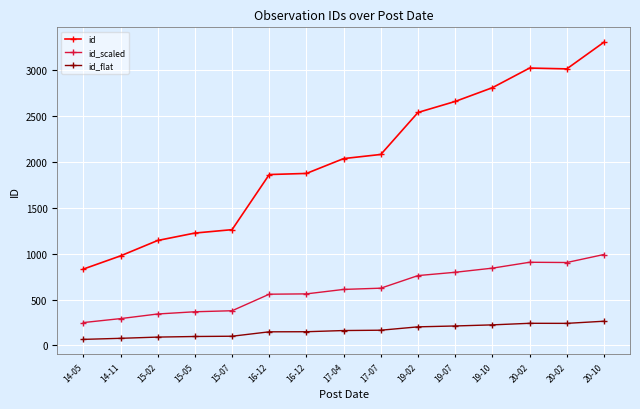

Reading left to right, extract all data points from this chart.

id: 833.0	977.0	1145.0	1226.0	1263.0	1864.0	1876.0	2038.0	2083.0	2541.0	2661.0	2811.0	3025.0	3016.0	3307.0
id_scaled: 249.9	293.1	343.5	367.8	378.9	559.2	562.8	611.4	624.9	762.3	798.3	843.3	907.5	904.8	992.1
id_flat: 66.6	78.2	91.6	98.1	101.0	149.1	150.1	163.0	166.6	203.3	212.9	224.9	242.0	241.3	264.6